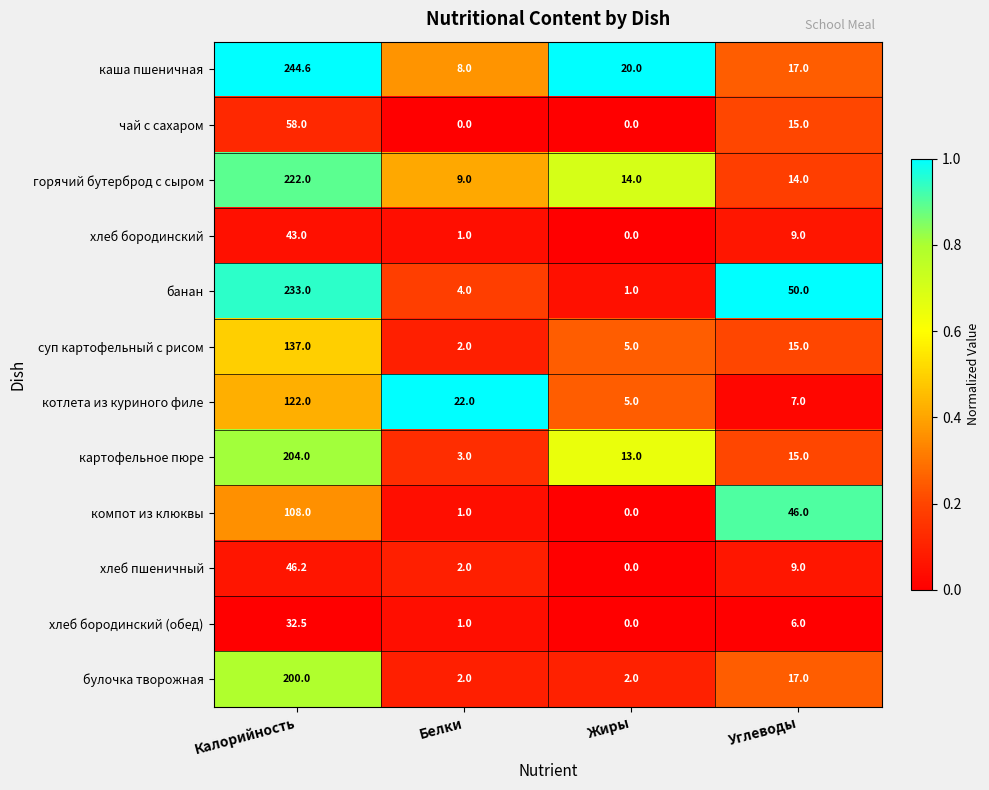

True or false: суп картофельный с рисом has a value of 0.7 at Белки.

False